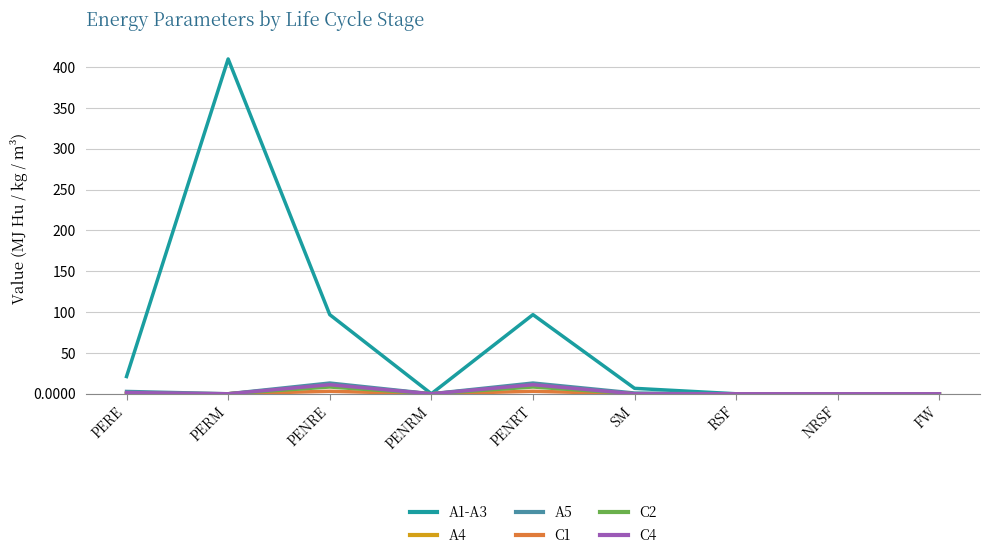

Does the chart have visible grid lines?

Yes